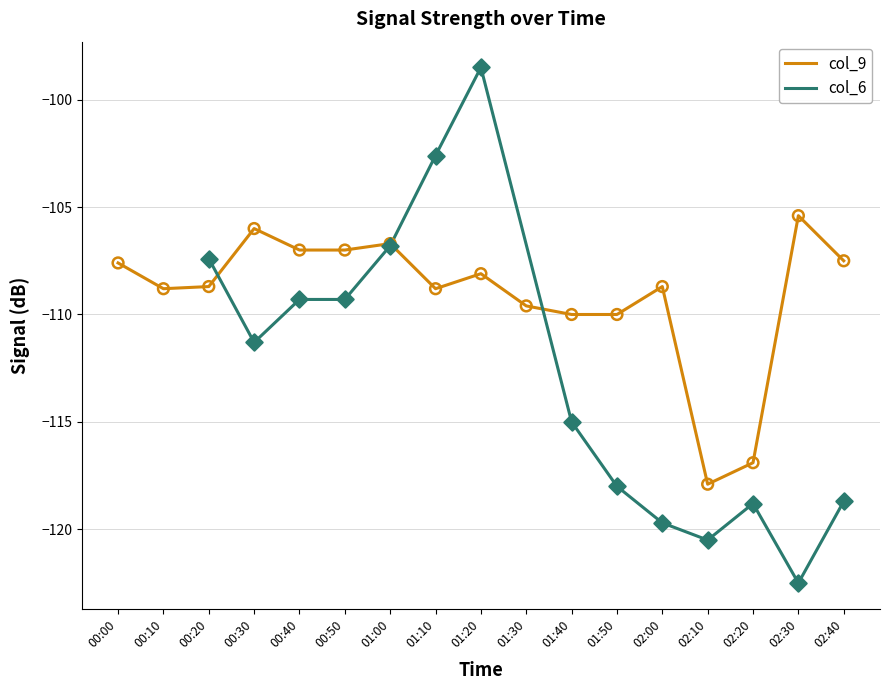

What is the change in value from 00:40 to 02:00?

-1.7